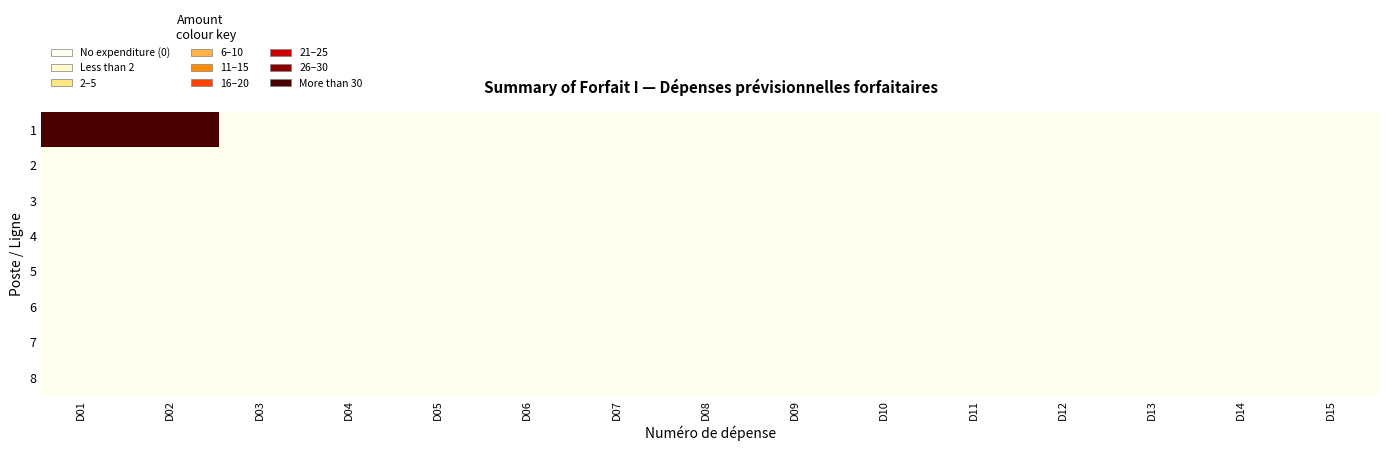

Which has a higher value, D08 or D05?

D08